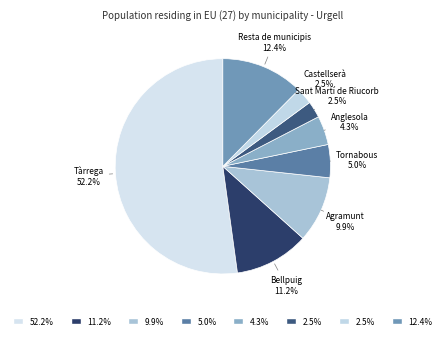

Between Castellserà and Tornabous, which is larger?

Tornabous